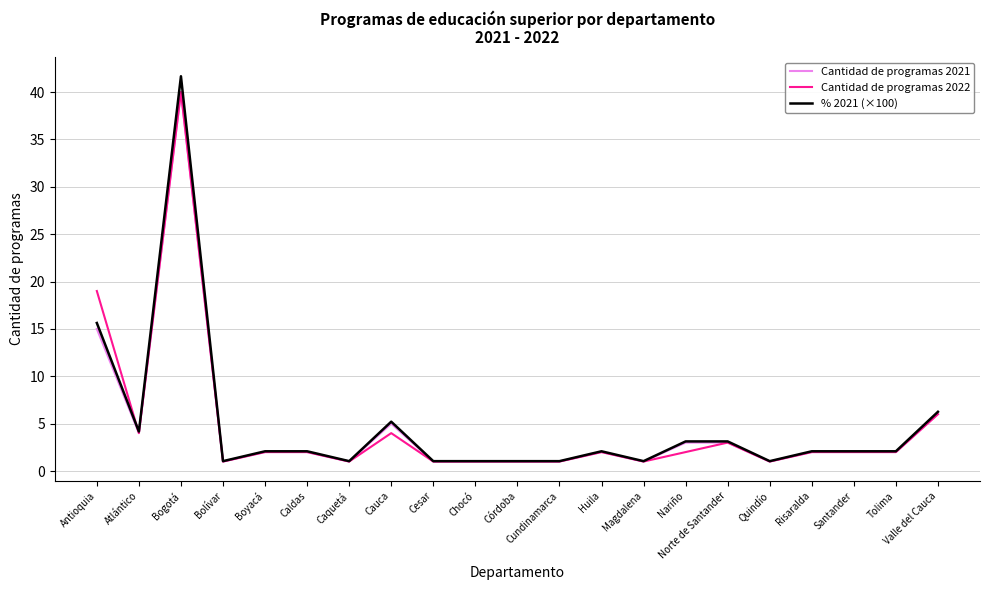

What position from the right is Antioquia?

21